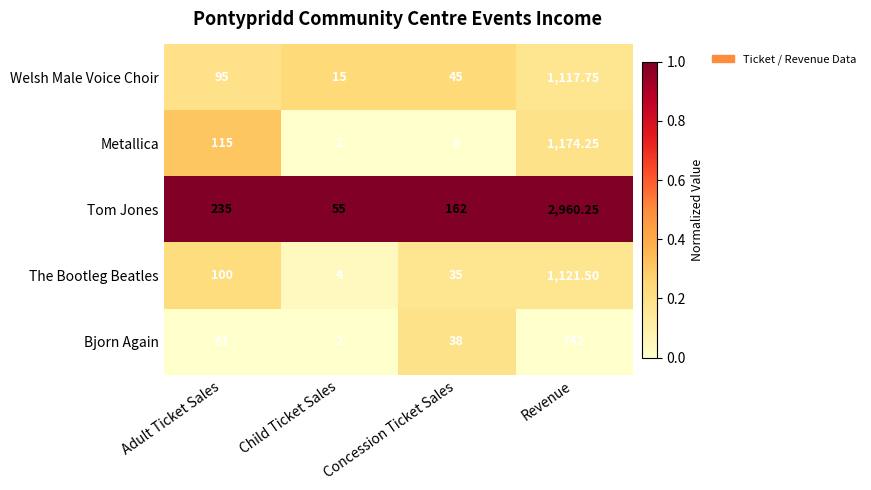

Between Adult Ticket Sales and Concession Ticket Sales, which series saw the biggest shift?

Metallica